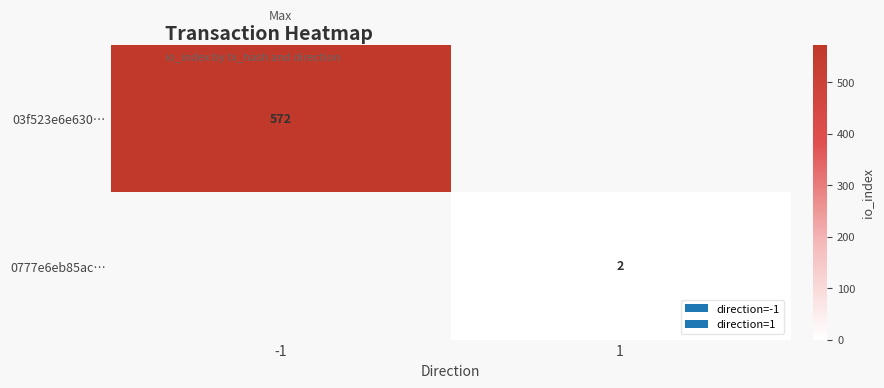

True or false: 03f523e6e630… has a value of 572 at -1.

True